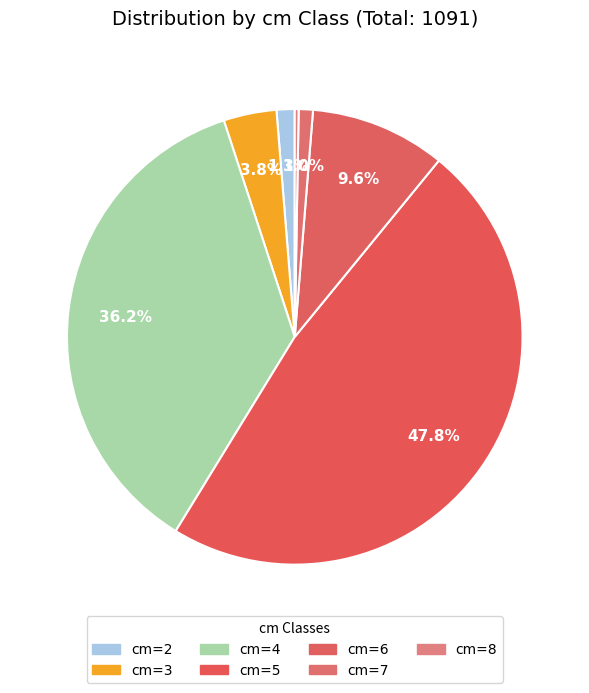

To the nearest percent, what is the difference between the largest and smallest slice percentages?

48%